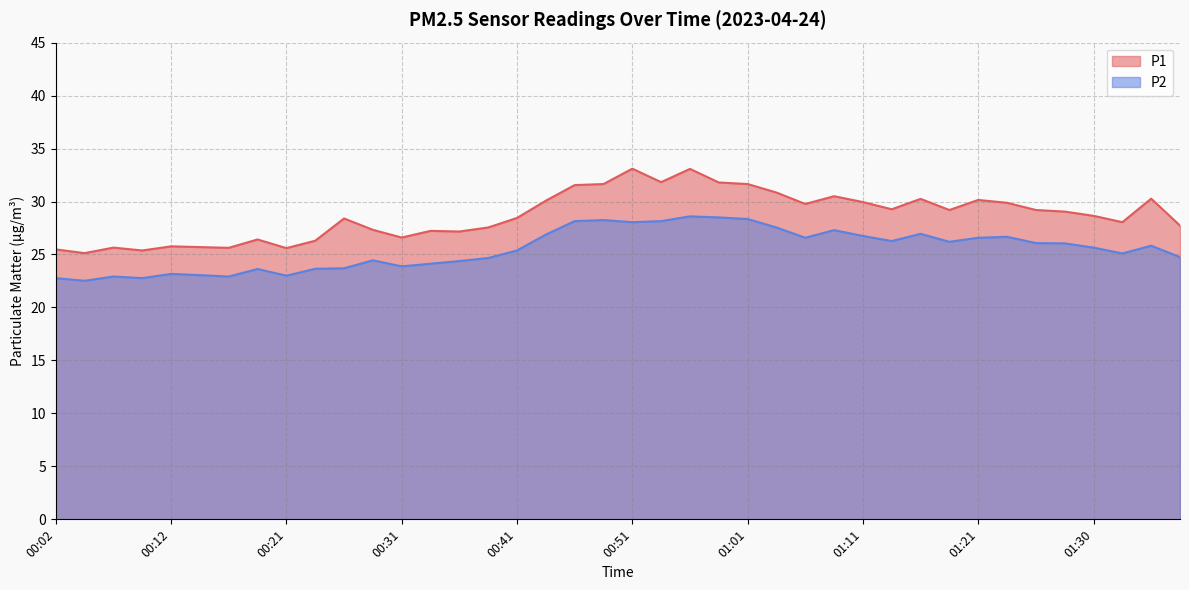

How many lines are shown in the chart?

2